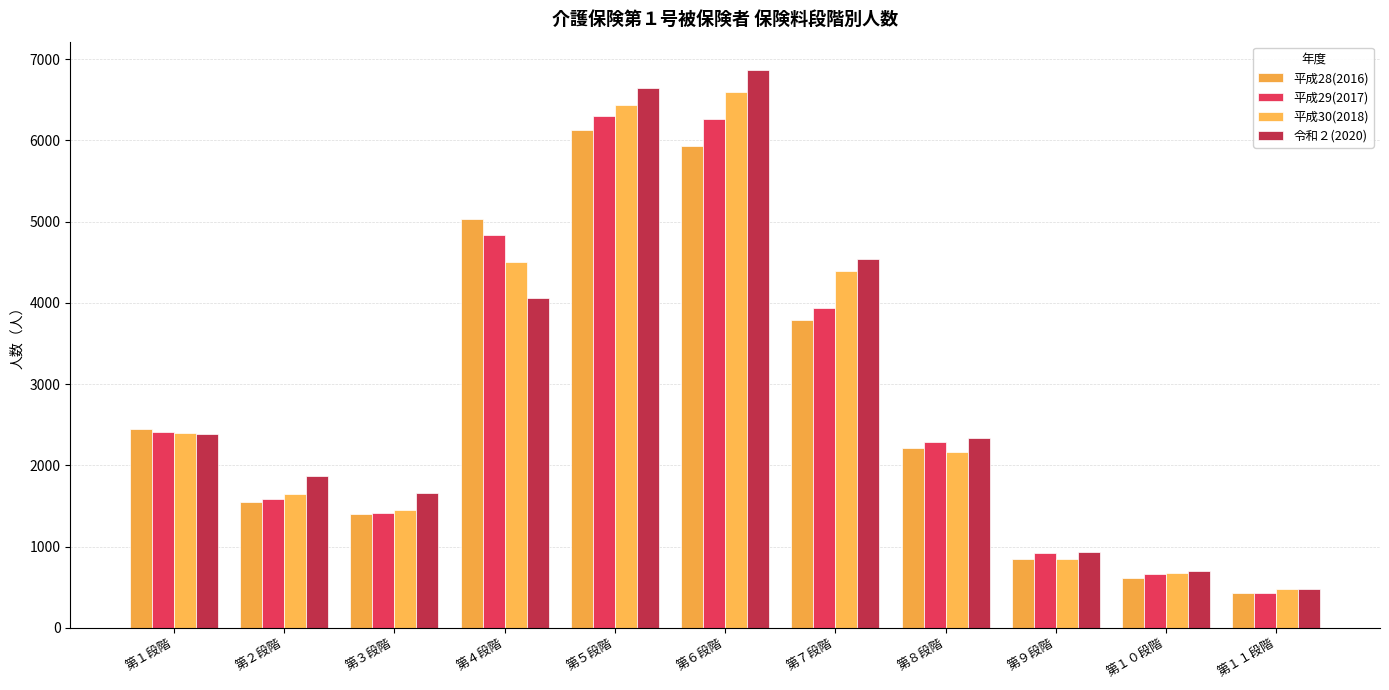

How many groups of bars are there?

11